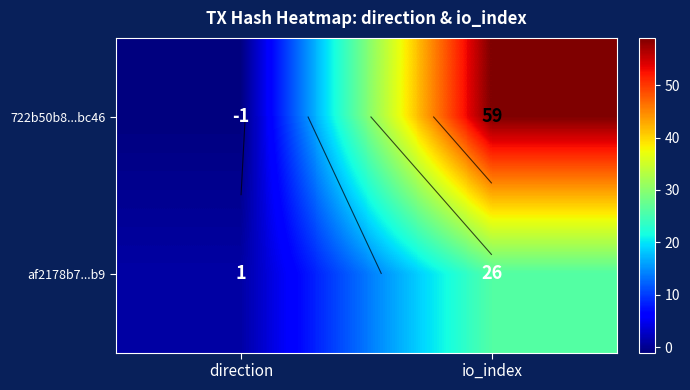

At io_index, list the series in order from smallest to largest.

af2178b7...b9, 722b50b8...bc46